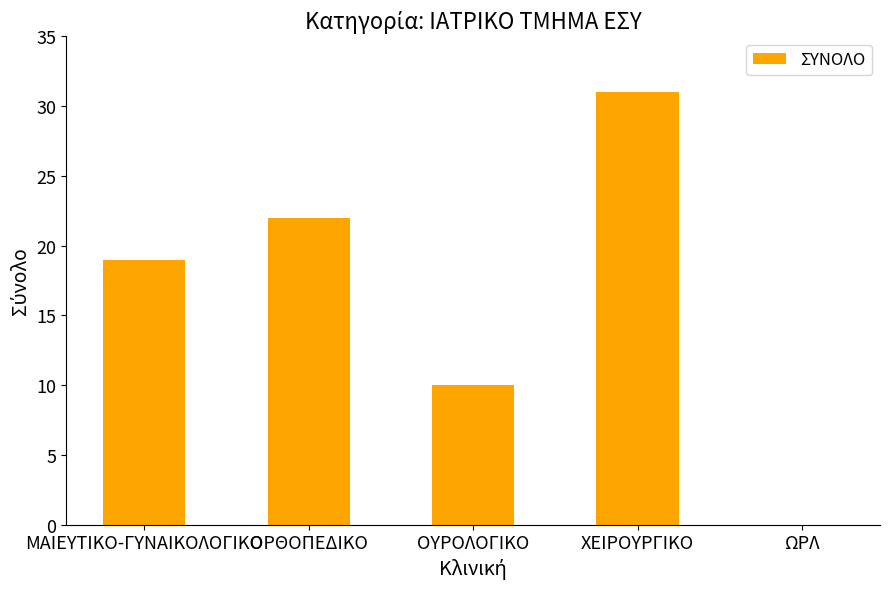

What is the difference between the values at ΩΡΛ and ΜΑΙΕΥΤΙΚΟ-ΓΥΝΑΙΚΟΛΟΓΙΚΟ?

19